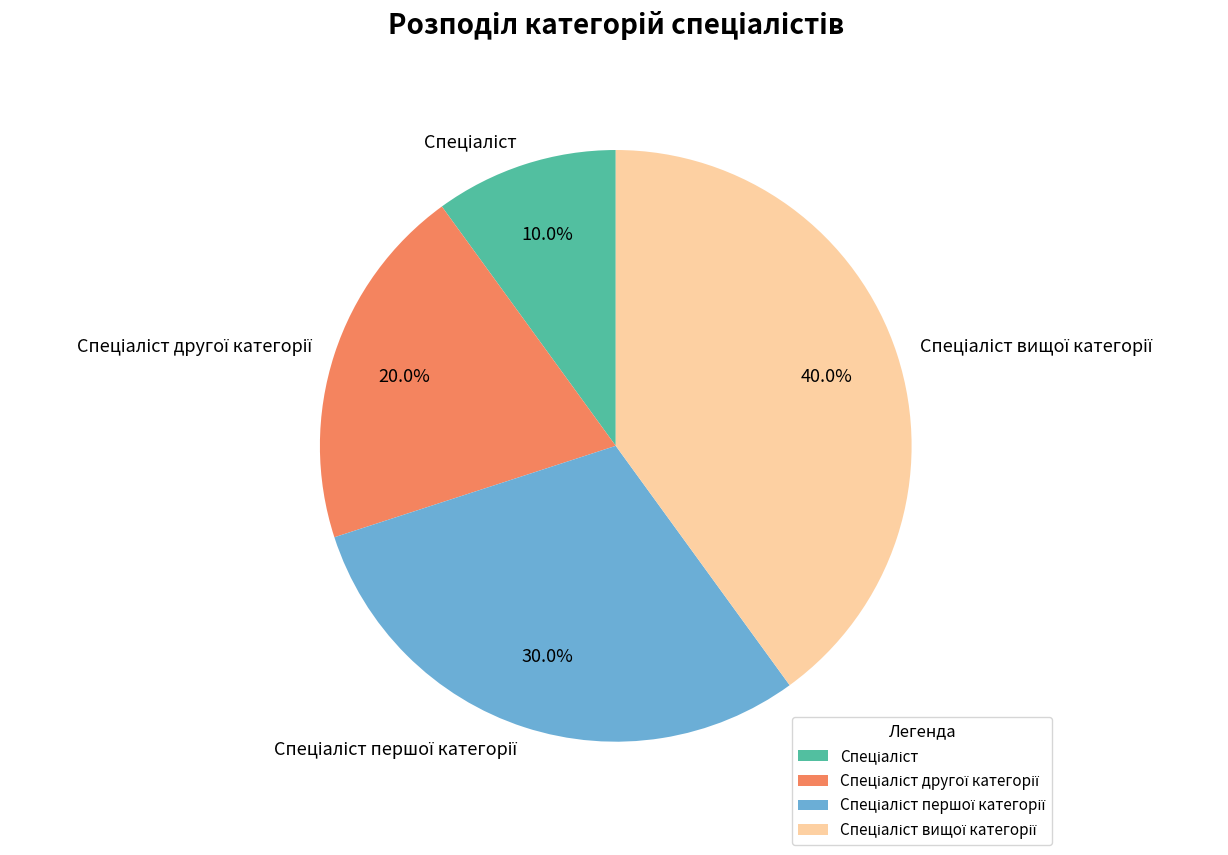

Is there any slice that represents more than half of the pie?

No